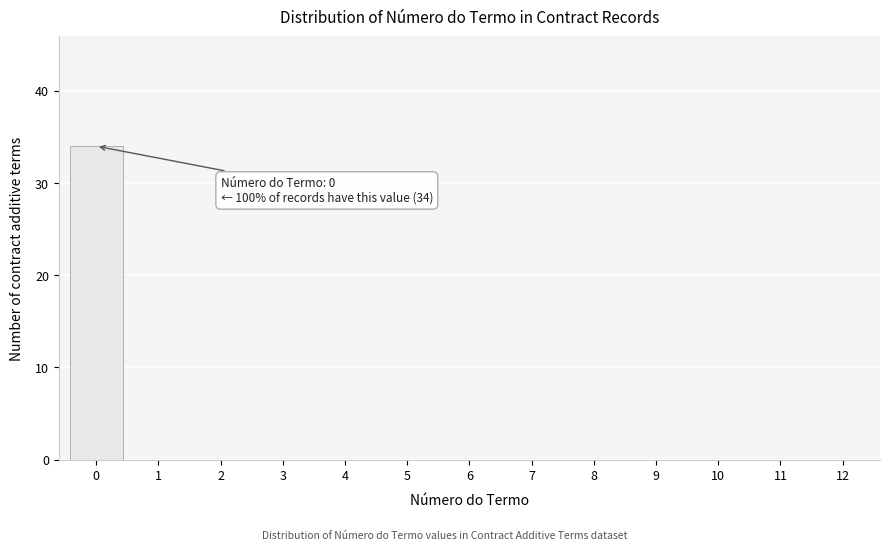

Reading right to left, transcribe all the data shown in this chart.

12=0	11=0	10=0	9=0	8=0	7=0	6=0	5=0	4=0	3=0	2=0	1=0	0=34